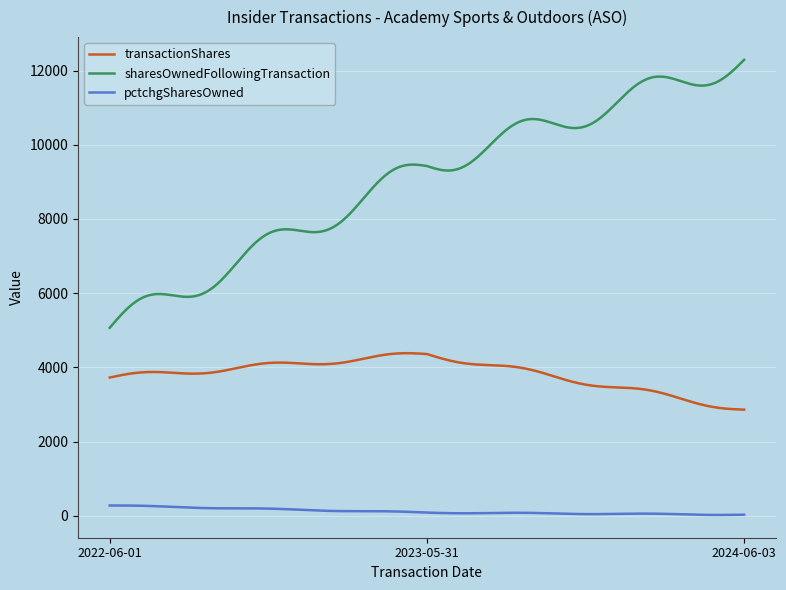

Rank the series by their maximum value, from lowest to highest.

pctchgSharesOwned, transactionShares, sharesOwnedFollowingTransaction